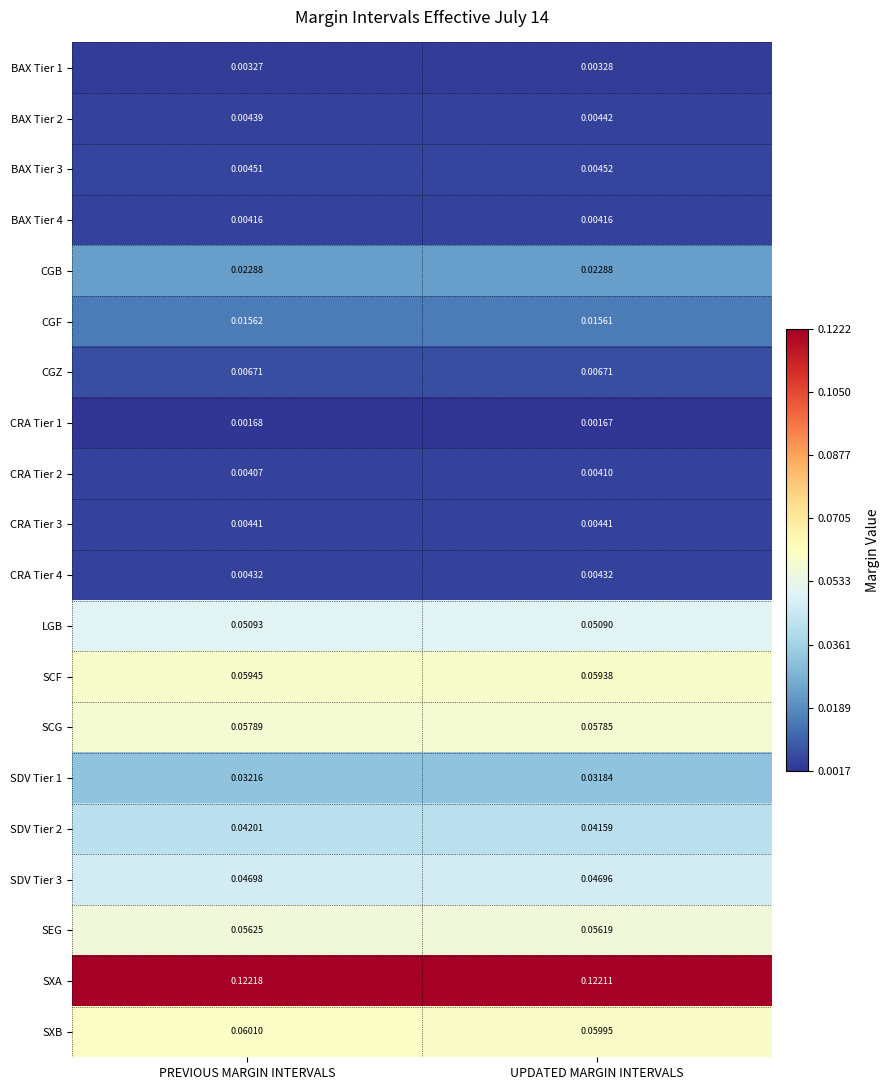

List the series in order of their peak value, highest first.

SXA, SXB, SCF, SCG, SEG, LGB, SDV Tier 3, SDV Tier 2, SDV Tier 1, CGB, CGF, CGZ, BAX Tier 3, BAX Tier 2, CRA Tier 3, CRA Tier 4, BAX Tier 4, CRA Tier 2, BAX Tier 1, CRA Tier 1